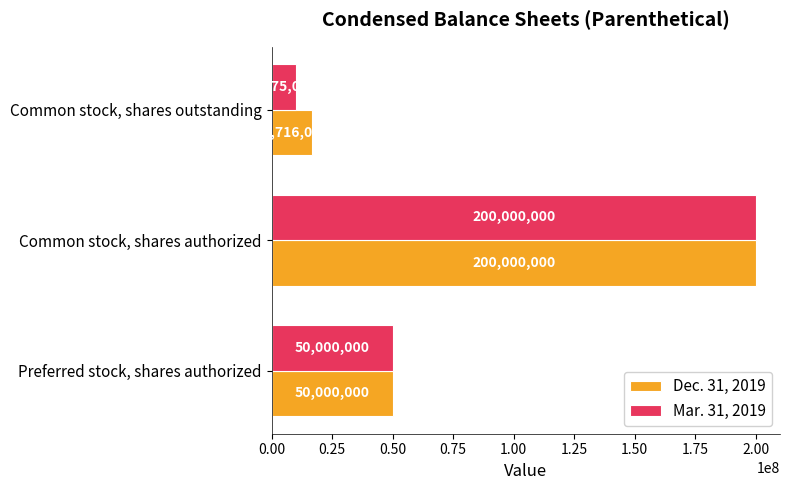

What is the maximum value for Dec. 31, 2019?

200000000